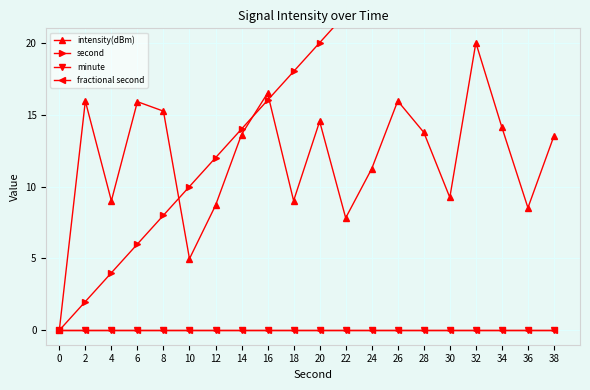

Reading right to left, list all the values displayed in this chart.

intensity(dBm): 38=13.5	36=8.5	34=14.1	32=20.0	30=9.2	28=13.8	26=15.9	24=11.2	22=7.8	20=14.5	18=9.0	16=16.5	14=13.6	12=8.7	10=5.0	8=15.2	6=15.9	4=9.0	2=15.9	0=0.0
second: 38=38.0	36=36.0	34=34.0	32=32.0	30=30.0	28=28.0	26=26.0	24=24.0	22=22.0	20=20.0	18=18.0	16=16.0	14=14.0	12=12.0	10=10.0	8=8.0	6=6.0	4=4.0	2=2.0	0=0.0
minute: 38=0.0	36=0.0	34=0.0	32=0.0	30=0.0	28=0.0	26=0.0	24=0.0	22=0.0	20=0.0	18=0.0	16=0.0	14=0.0	12=0.0	10=0.0	8=0.0	6=0.0	4=0.0	2=0.0	0=0.0
fractional second: 38=0.0	36=0.0	34=0.0	32=0.0	30=0.0	28=0.0	26=0.0	24=0.0	22=0.0	20=0.0	18=0.0	16=0.0	14=0.0	12=0.0	10=0.0	8=0.0	6=0.0	4=0.0	2=0.0	0=0.0